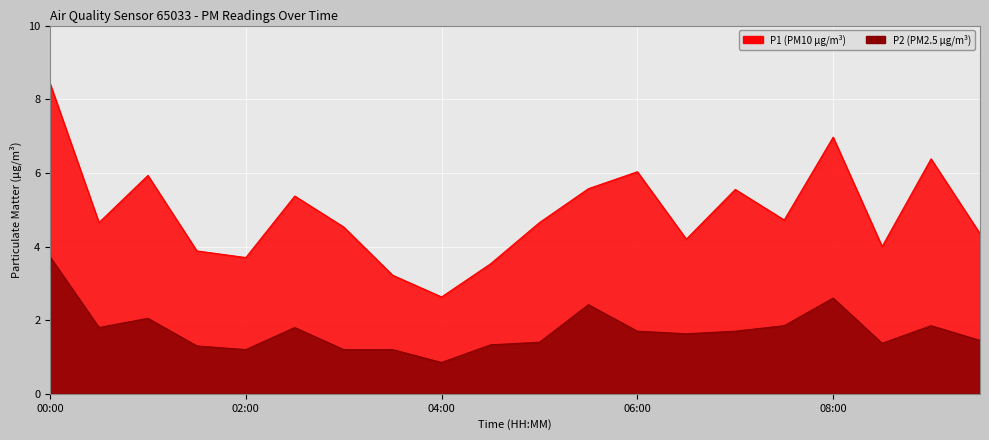

Which category has the highest value in the P1 series?

00:00